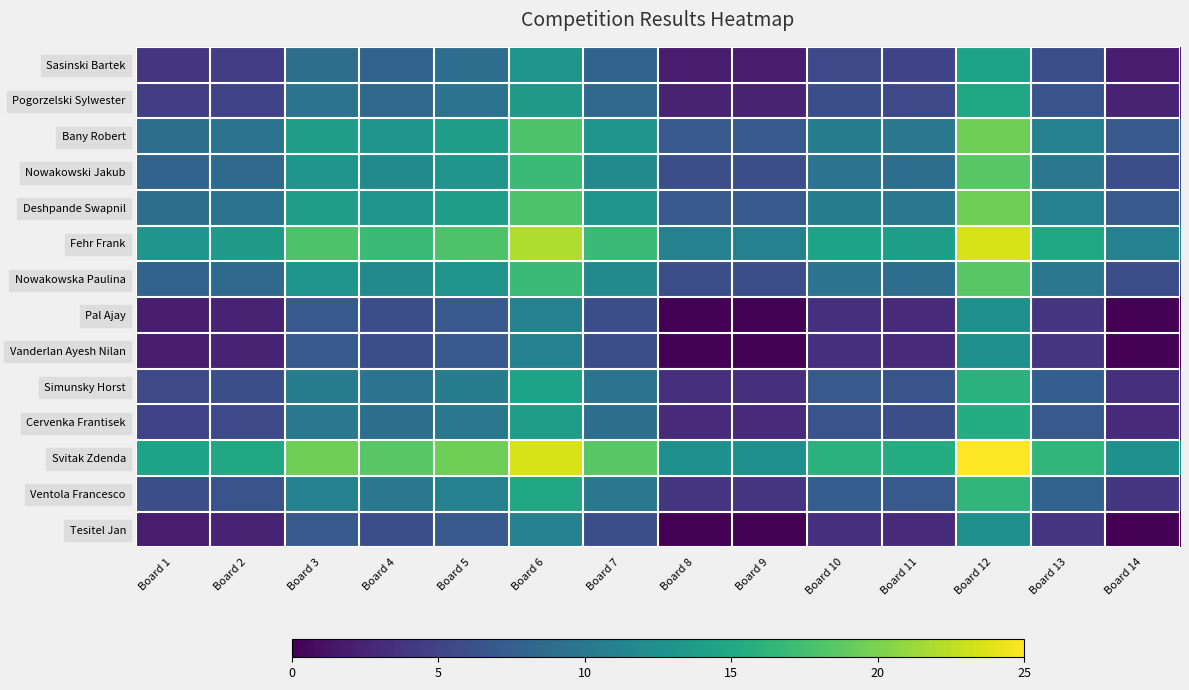

Reading left to right, list all the values displayed in this chart.

Sasinski Bartek: Board 1=4.0	Board 2=4.5	Board 3=9.0	Board 4=8.0	Board 5=9.0	Board 6=13.0	Board 7=8.0	Board 8=2.0	Board 9=2.0	Board 10=5.5	Board 11=5.0	Board 12=14.5	Board 13=6.0	Board 14=2.0
Pogorzelski Sylwester: Board 1=4.5	Board 2=5.0	Board 3=9.5	Board 4=8.5	Board 5=9.5	Board 6=13.5	Board 7=8.5	Board 8=2.5	Board 9=2.5	Board 10=6.0	Board 11=5.5	Board 12=15.0	Board 13=6.5	Board 14=2.5
Bany Robert: Board 1=9.0	Board 2=9.5	Board 3=14.0	Board 4=13.0	Board 5=14.0	Board 6=18.0	Board 7=13.0	Board 8=7.0	Board 9=7.0	Board 10=10.5	Board 11=10.0	Board 12=19.5	Board 13=11.0	Board 14=7.0
Nowakowski Jakub: Board 1=8.0	Board 2=8.5	Board 3=13.0	Board 4=12.0	Board 5=13.0	Board 6=17.0	Board 7=12.0	Board 8=6.0	Board 9=6.0	Board 10=9.5	Board 11=9.0	Board 12=18.5	Board 13=10.0	Board 14=6.0
Deshpande Swapnil: Board 1=9.0	Board 2=9.5	Board 3=14.0	Board 4=13.0	Board 5=14.0	Board 6=18.0	Board 7=13.0	Board 8=7.0	Board 9=7.0	Board 10=10.5	Board 11=10.0	Board 12=19.5	Board 13=11.0	Board 14=7.0
Fehr Frank: Board 1=13.0	Board 2=13.5	Board 3=18.0	Board 4=17.0	Board 5=18.0	Board 6=22.0	Board 7=17.0	Board 8=11.0	Board 9=11.0	Board 10=14.5	Board 11=14.0	Board 12=23.5	Board 13=15.0	Board 14=11.0
Nowakowska Paulina: Board 1=8.0	Board 2=8.5	Board 3=13.0	Board 4=12.0	Board 5=13.0	Board 6=17.0	Board 7=12.0	Board 8=6.0	Board 9=6.0	Board 10=9.5	Board 11=9.0	Board 12=18.5	Board 13=10.0	Board 14=6.0
Pal Ajay: Board 1=2.0	Board 2=2.5	Board 3=7.0	Board 4=6.0	Board 5=7.0	Board 6=11.0	Board 7=6.0	Board 8=0.0	Board 9=0.0	Board 10=3.5	Board 11=3.0	Board 12=12.5	Board 13=4.0	Board 14=0.0
Vanderlan Ayesh Nilan: Board 1=2.0	Board 2=2.5	Board 3=7.0	Board 4=6.0	Board 5=7.0	Board 6=11.0	Board 7=6.0	Board 8=0.0	Board 9=0.0	Board 10=3.5	Board 11=3.0	Board 12=12.5	Board 13=4.0	Board 14=0.0
Simunsky Horst: Board 1=5.5	Board 2=6.0	Board 3=10.5	Board 4=9.5	Board 5=10.5	Board 6=14.5	Board 7=9.5	Board 8=3.5	Board 9=3.5	Board 10=7.0	Board 11=6.5	Board 12=16.0	Board 13=7.5	Board 14=3.5
Cervenka Frantisek: Board 1=5.0	Board 2=5.5	Board 3=10.0	Board 4=9.0	Board 5=10.0	Board 6=14.0	Board 7=9.0	Board 8=3.0	Board 9=3.0	Board 10=6.5	Board 11=6.0	Board 12=15.5	Board 13=7.0	Board 14=3.0
Svitak Zdenda: Board 1=14.5	Board 2=15.0	Board 3=19.5	Board 4=18.5	Board 5=19.5	Board 6=23.5	Board 7=18.5	Board 8=12.5	Board 9=12.5	Board 10=16.0	Board 11=15.5	Board 12=25.0	Board 13=16.5	Board 14=12.5
Ventola Francesco: Board 1=6.0	Board 2=6.5	Board 3=11.0	Board 4=10.0	Board 5=11.0	Board 6=15.0	Board 7=10.0	Board 8=4.0	Board 9=4.0	Board 10=7.5	Board 11=7.0	Board 12=16.5	Board 13=8.0	Board 14=4.0
Tesitel Jan: Board 1=2.0	Board 2=2.5	Board 3=7.0	Board 4=6.0	Board 5=7.0	Board 6=11.0	Board 7=6.0	Board 8=0.0	Board 9=0.0	Board 10=3.5	Board 11=3.0	Board 12=12.5	Board 13=4.0	Board 14=0.0